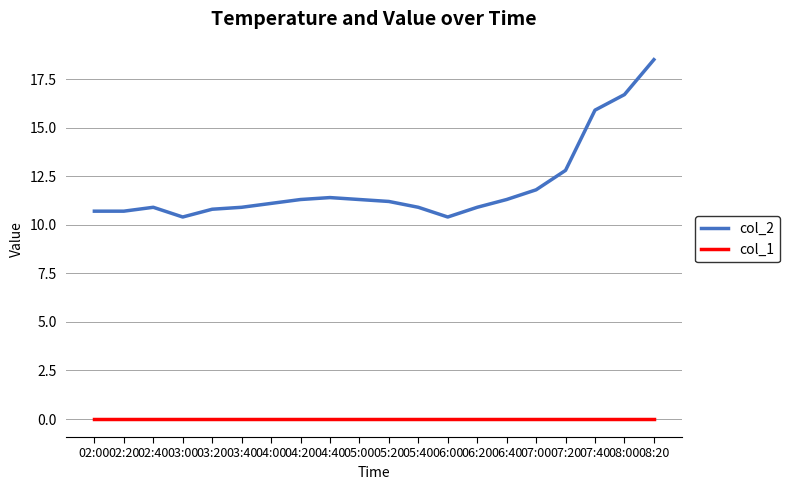

What is the difference between the highest and lowest values at 06:20?

10.9